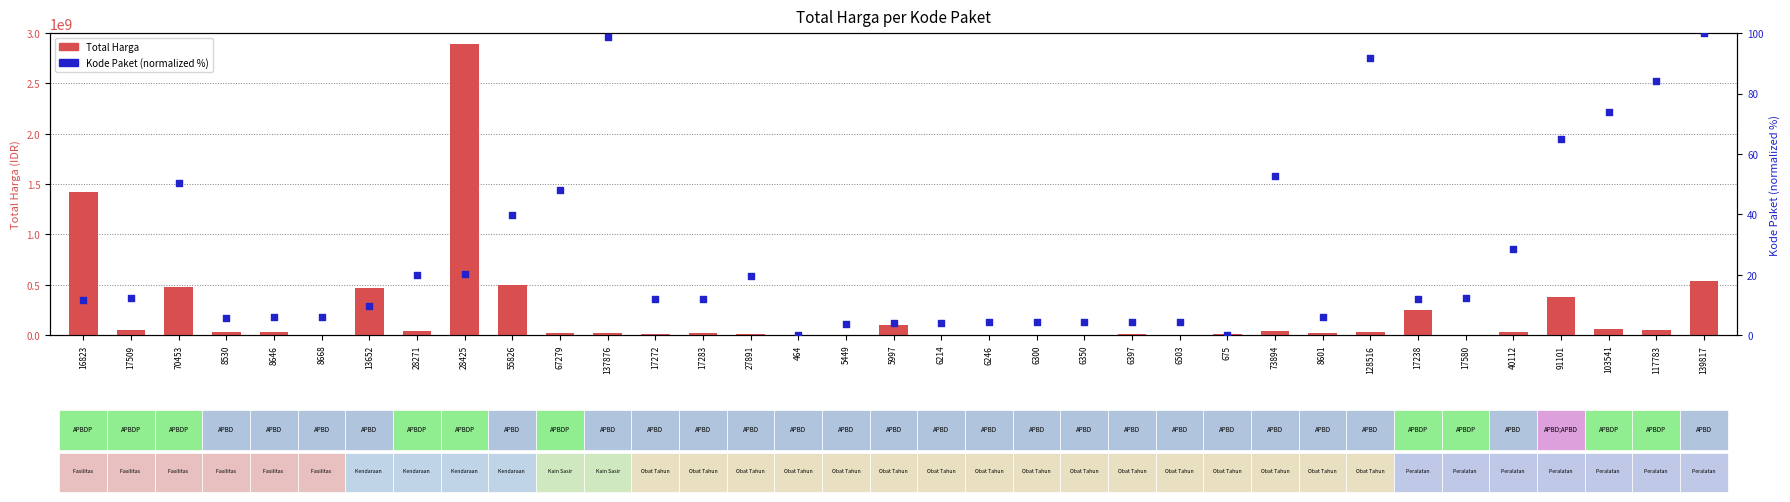

Which series contains the lowest Y value?

Kode Paket (normalized)